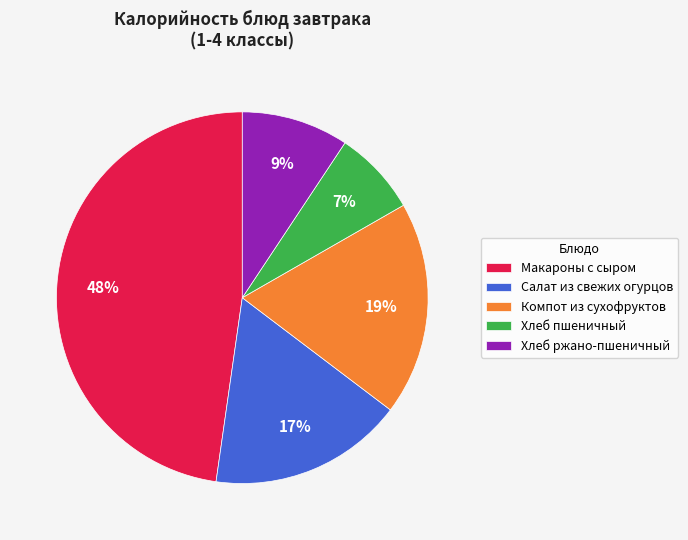

Which slice is the largest?

Макароны с сыром